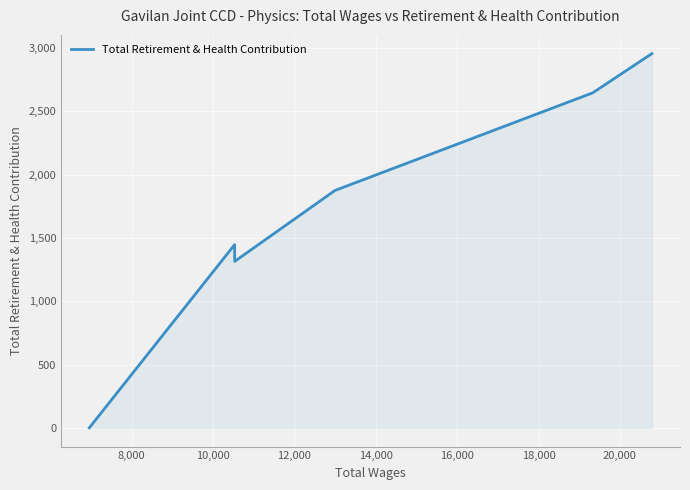

How many interior local valleys (lower than both neighbors) does the data have?

1